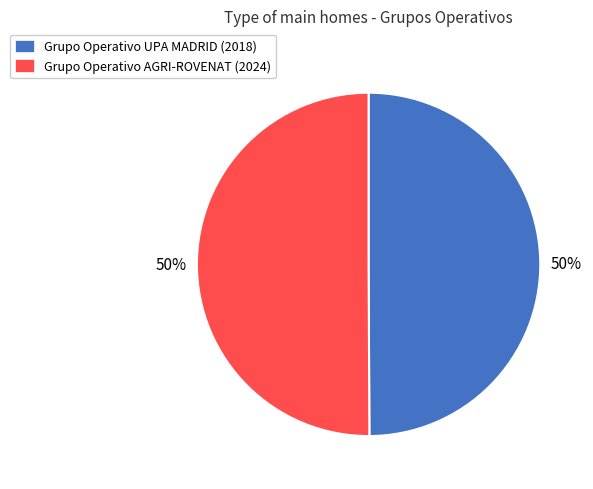

Is it true that Grupo Operativo AGRI-ROVENAT (2024) is 50% of the pie?

True